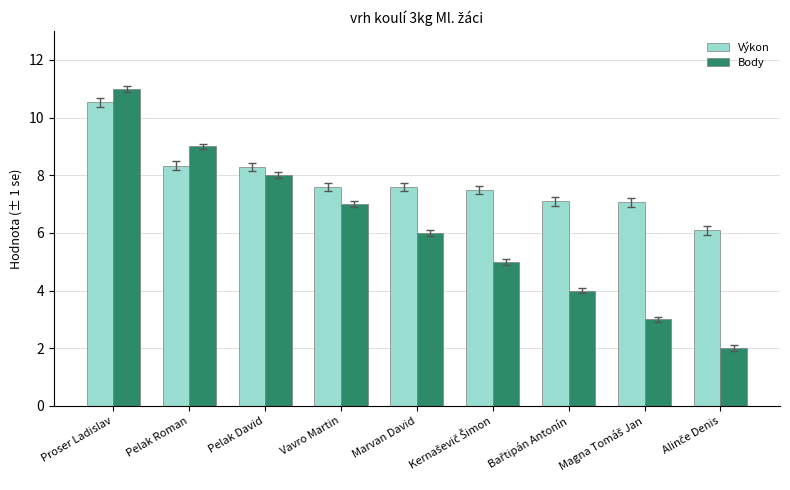

Rank the series by their average value, from lowest to highest.

Body, Výkon